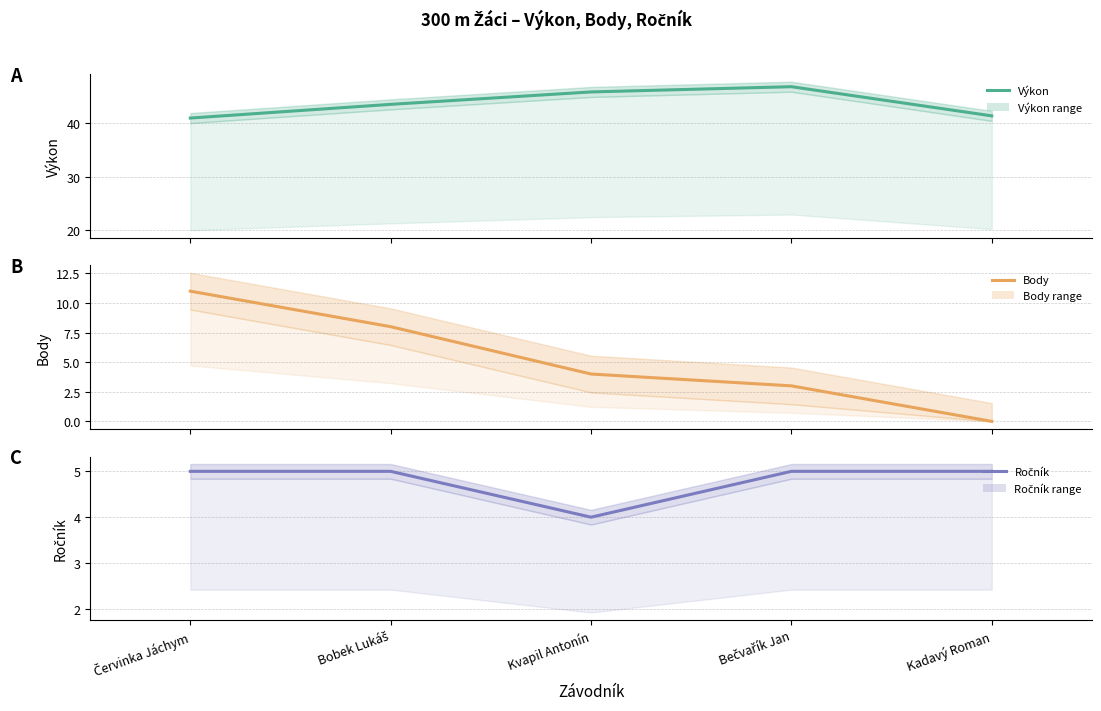

Which series changed the most between Bobek Lukáš and Bečvařík Jan?

Body